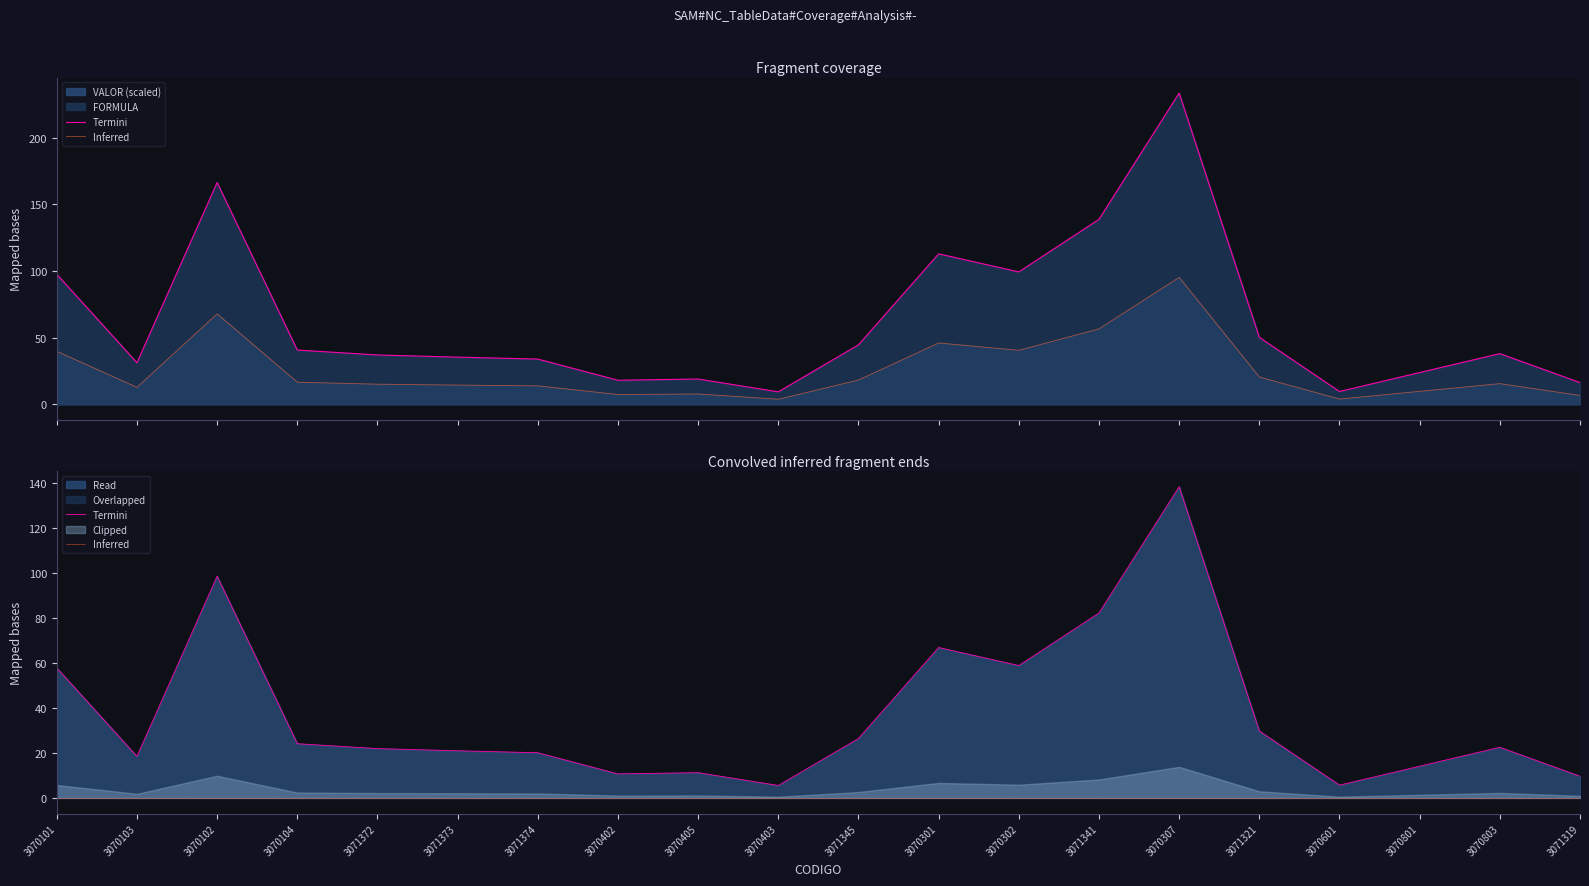

Which series has the largest total across all categories?

Termini